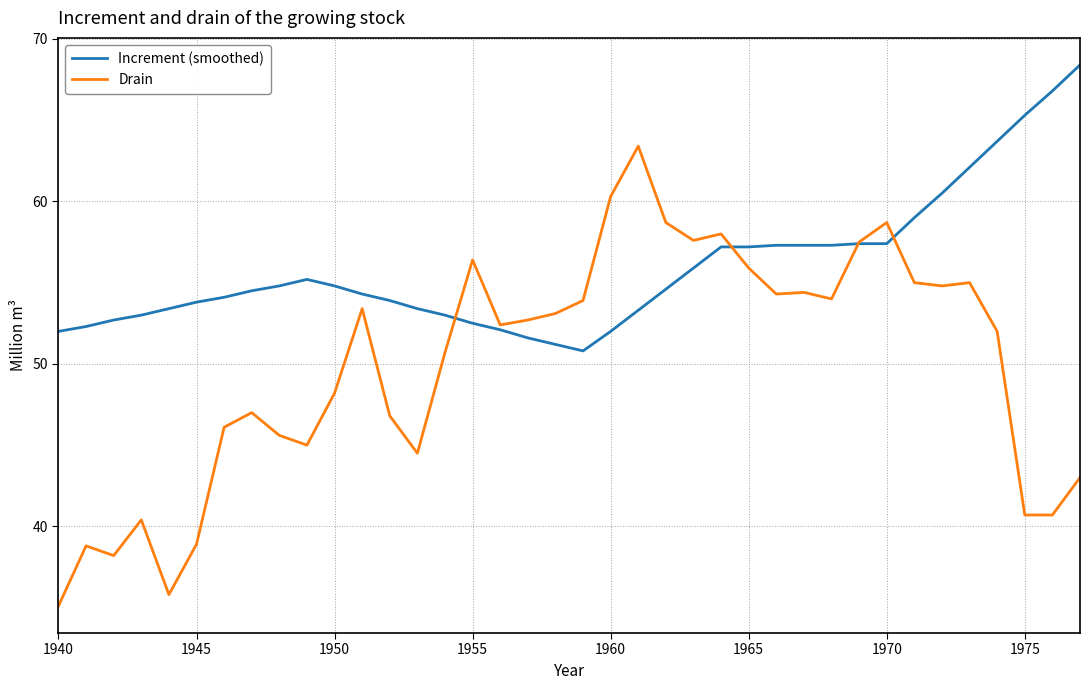

Which series has the largest total across all categories?

Increment (smoothed)